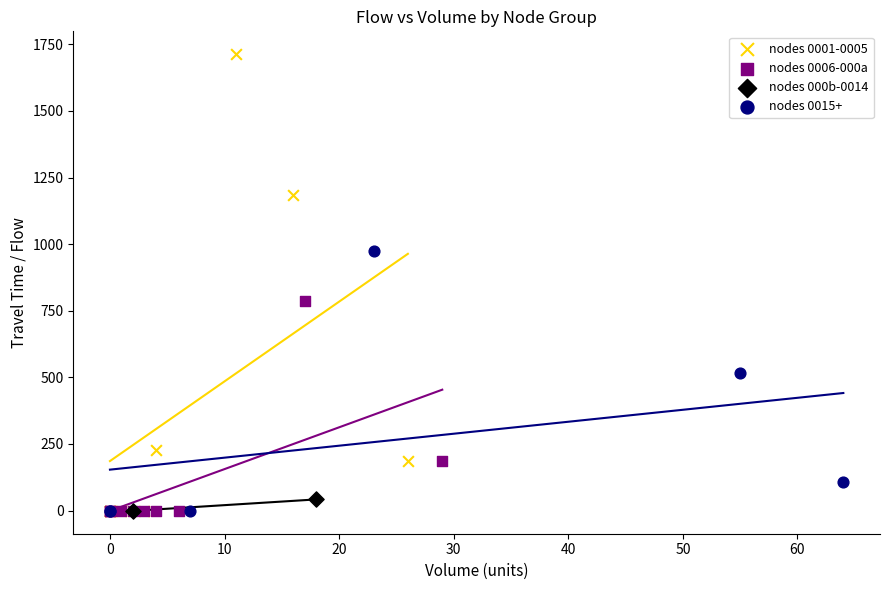

Which series has the largest Y range (max minus min)?

nodes 0001-0005